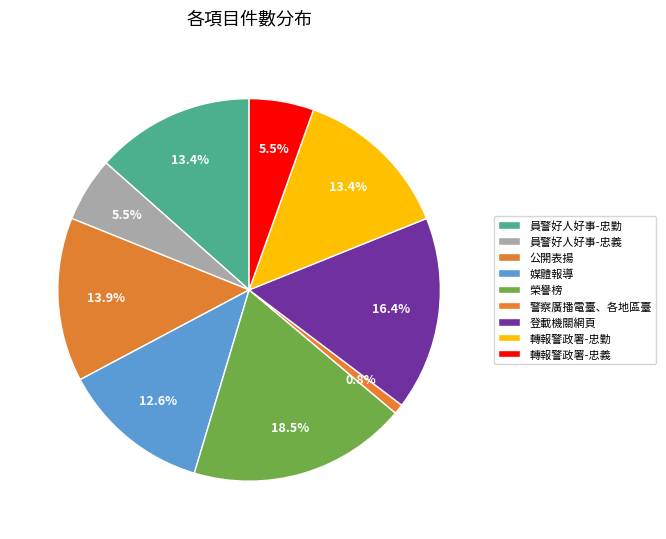

Between 公開表揚 and 榮譽榜, which is larger?

榮譽榜